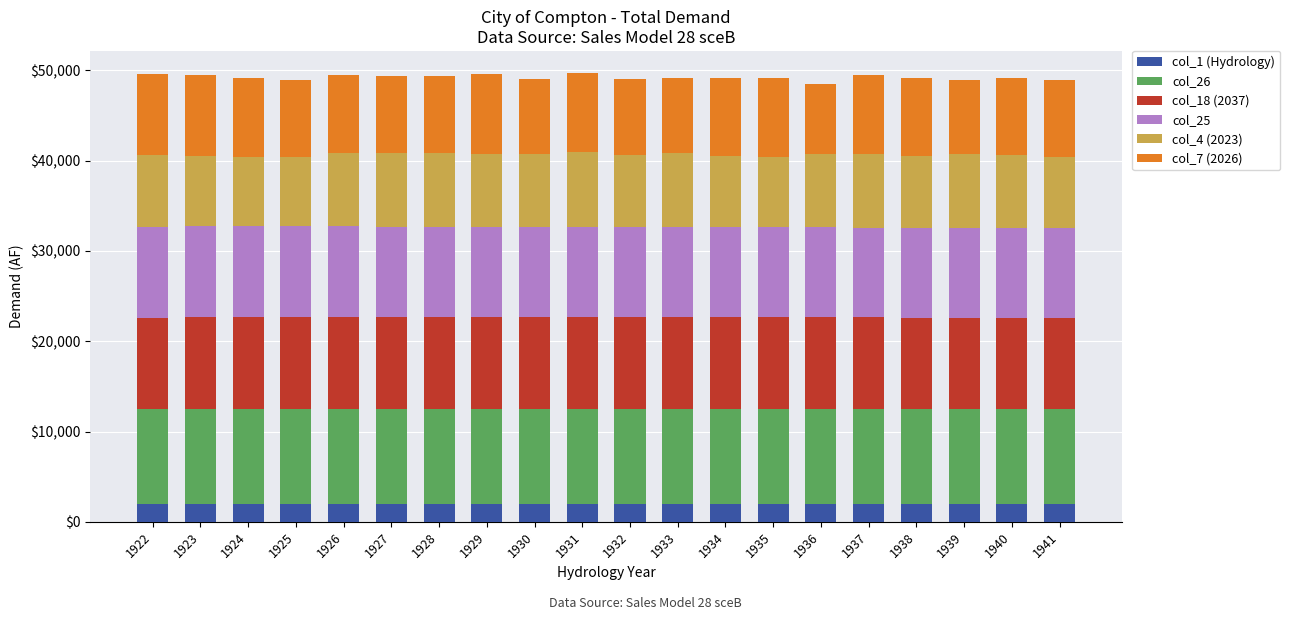

The col_1 (Hydrology) series shows 1929 at 1929. True or false?

True